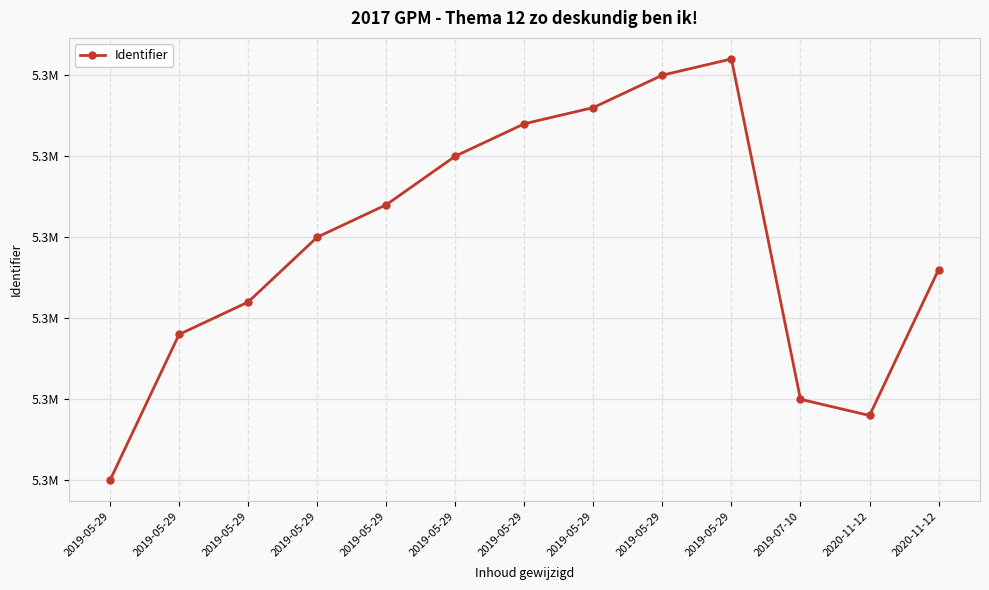

Which has a higher value, 2019-05-29 or 2019-05-29?

2019-05-29